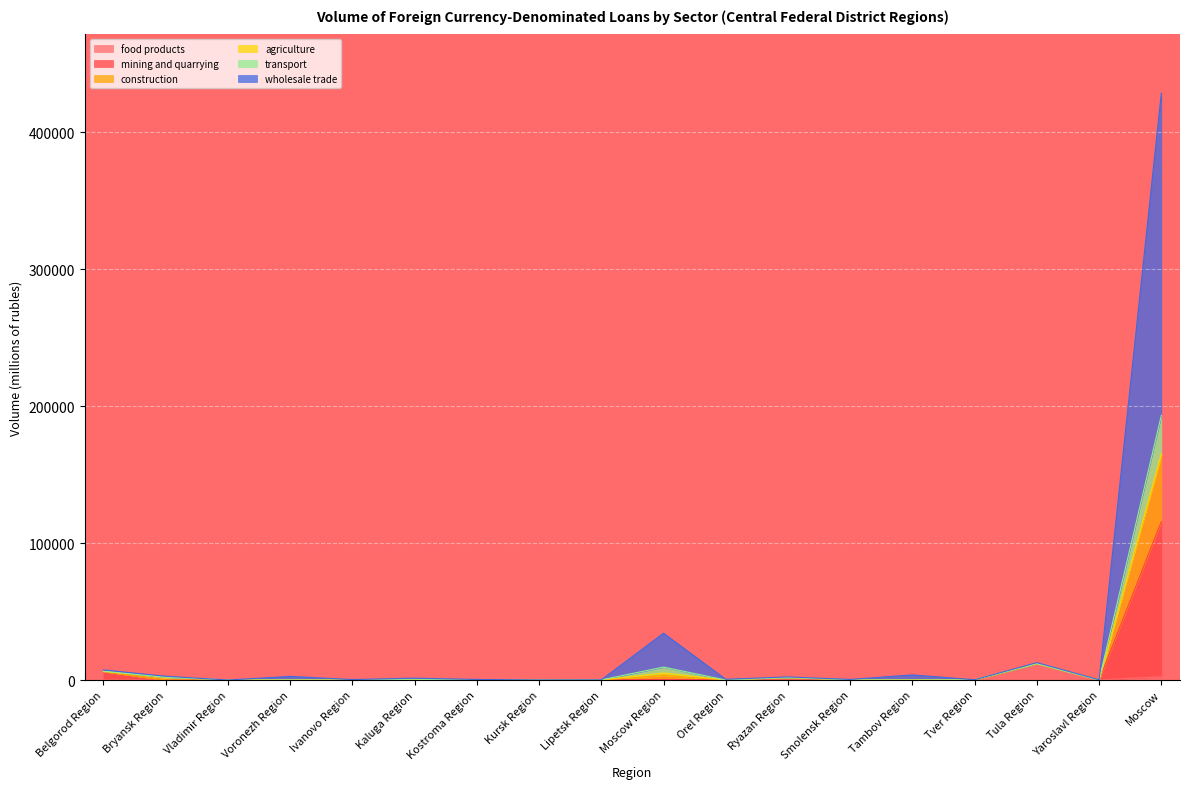

Is the value of wholesale trade at Ryazan Region greater than the value of construction at Moscow Region?

No